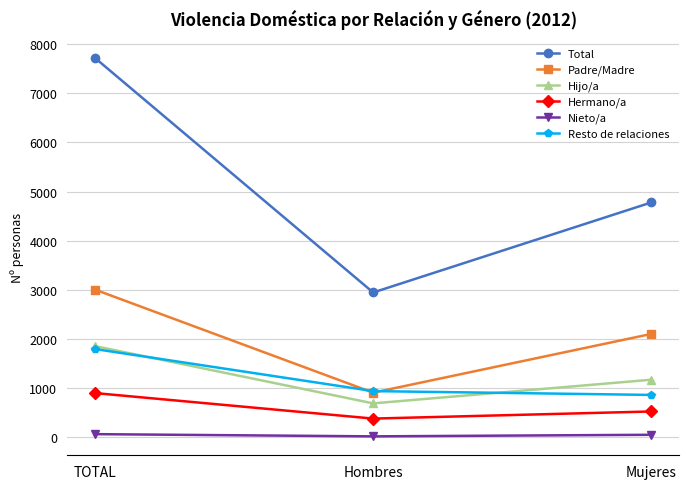

List the labels in order of Padre/Madre value, smallest first.

Hombres, Mujeres, TOTAL